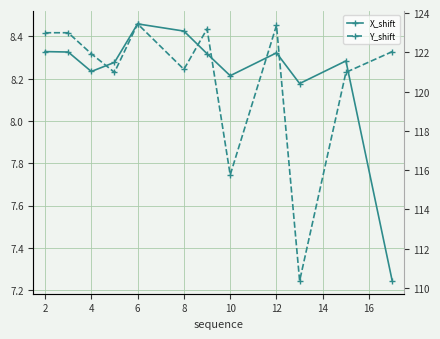

Rank the series by their average value, from highest to lowest.

Y_shift, X_shift